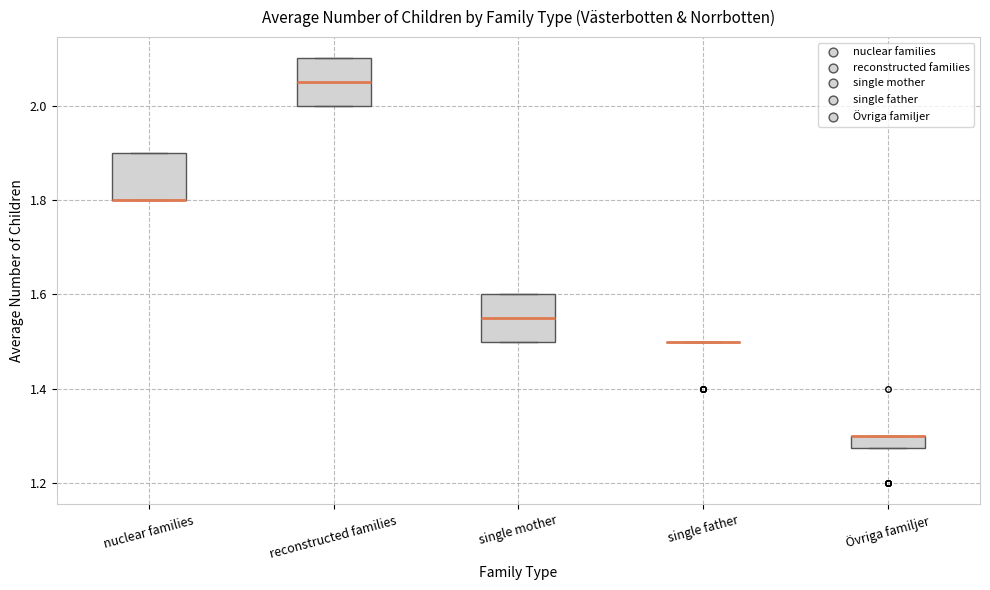

Where is the upper edge of the box for Övriga familjer on the y-axis? The values are not printed on the chart, so give them approximately, as read against the axis.

1.30